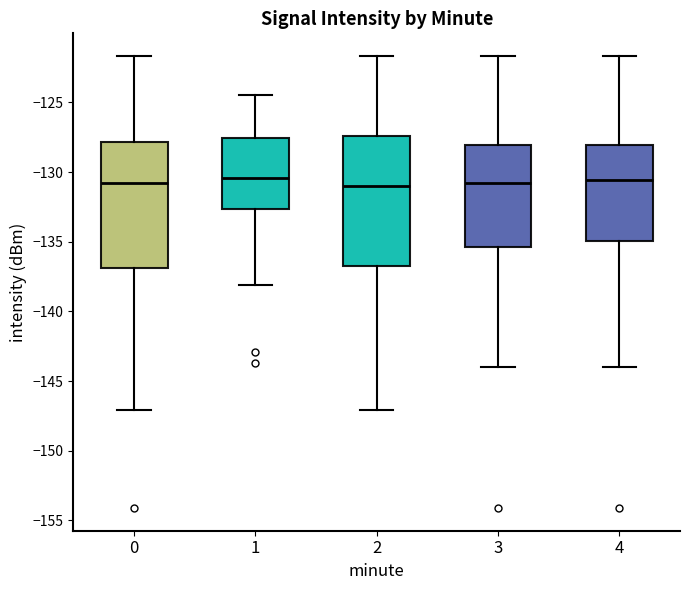

Reading left to right, transcribe this box plot: for each box, give where its median line is, the range the box spans, and where its two whiskers end, as read against the y-axis. The values are not printed on the chart, so give them approximately, as read against the axis.

0: median -131.0, box -137.0 to -128.0, whiskers -147.0 to -121.5
1: median -130.5, box -132.5 to -127.5, whiskers -138.0 to -124.5
2: median -131.0, box -136.5 to -127.5, whiskers -147.0 to -121.5
3: median -131.0, box -135.5 to -128.0, whiskers -144.0 to -121.5
4: median -130.5, box -135.0 to -128.0, whiskers -144.0 to -121.5